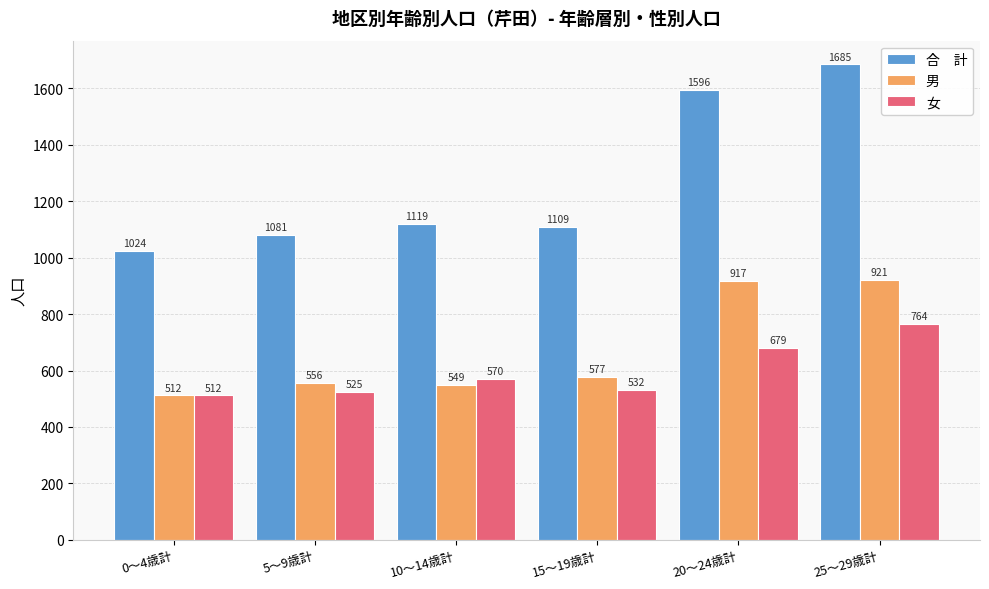

What is the smallest value displayed?

512